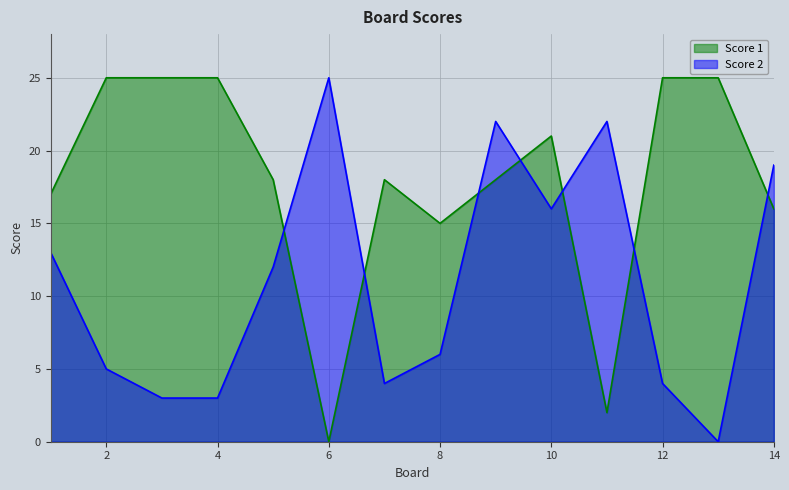

Is it true that Score 2 equals 1 at 2?

False